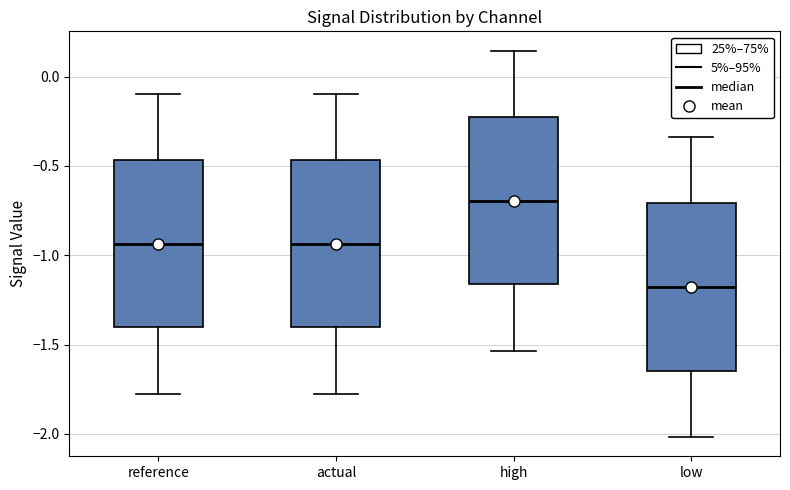

Reading left to right, transcribe this box plot: for each box, give where its median line is, the range the box spans, and where its two whiskers end, as read against the y-axis. The values are not printed on the chart, so give them approximately, as read against the axis.

reference: median -0.95, box -1.40 to -0.45, whiskers -1.80 to -0.10
actual: median -0.95, box -1.40 to -0.45, whiskers -1.80 to -0.10
high: median -0.70, box -1.15 to -0.25, whiskers -1.55 to 0.15
low: median -1.20, box -1.65 to -0.70, whiskers -2.00 to -0.35